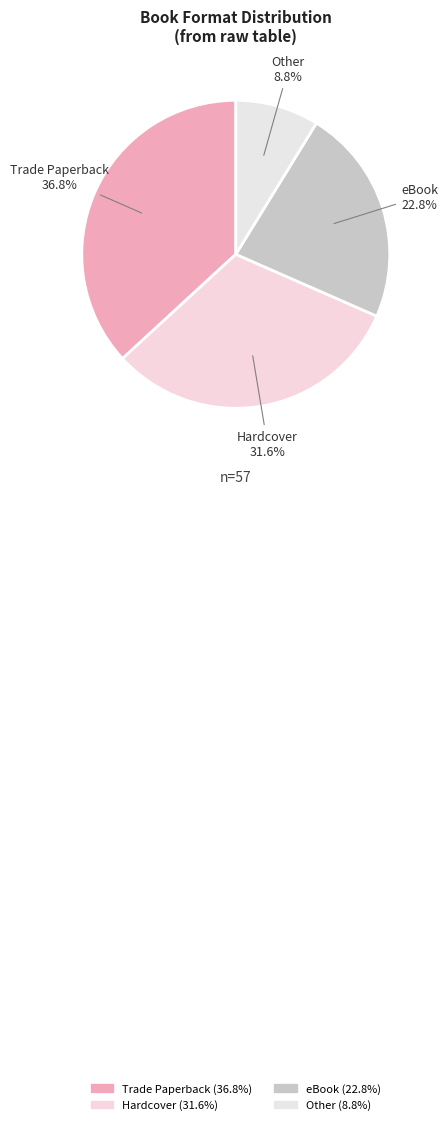

The Other slice represents 9% of the pie. True or false?

True